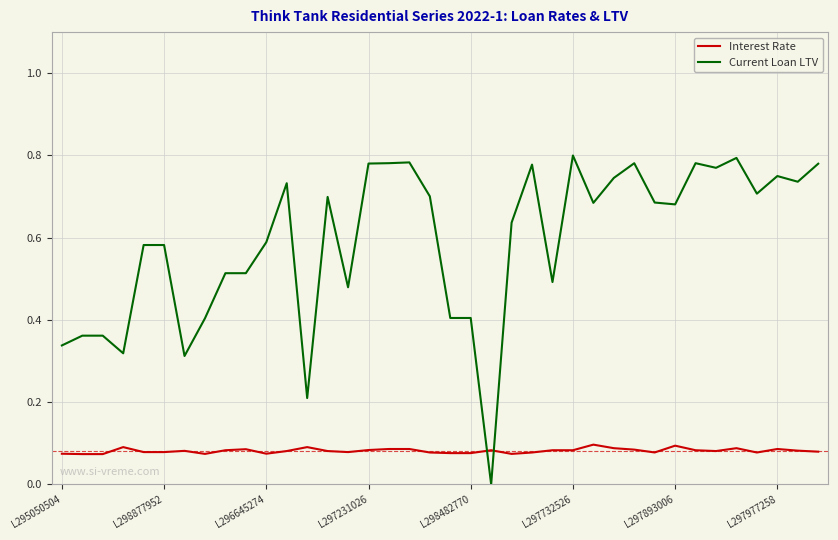

Which series has the largest total across all categories?

Current Loan LTV